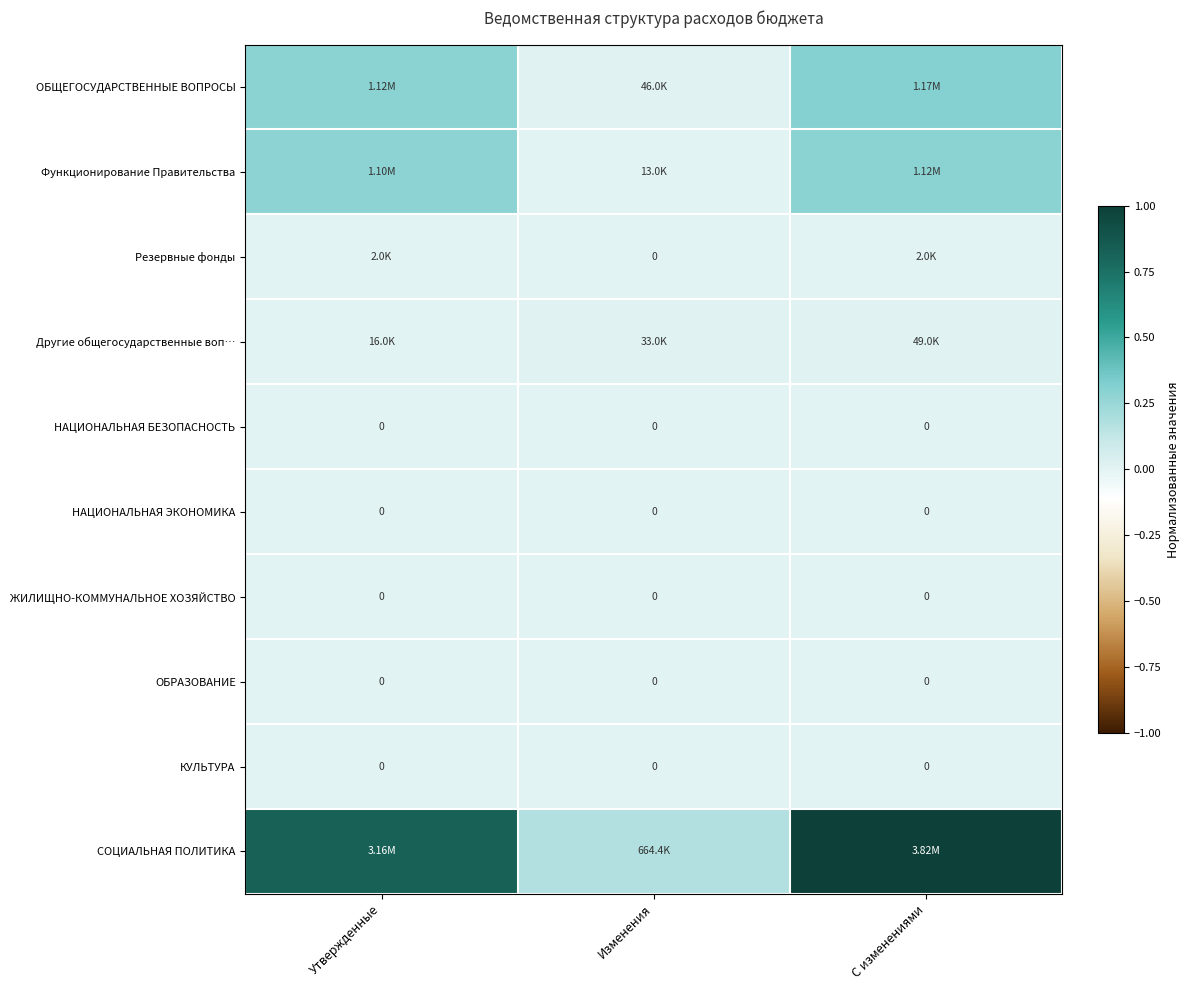

Which has a higher value, С изменениями or Утвержденные?

С изменениями